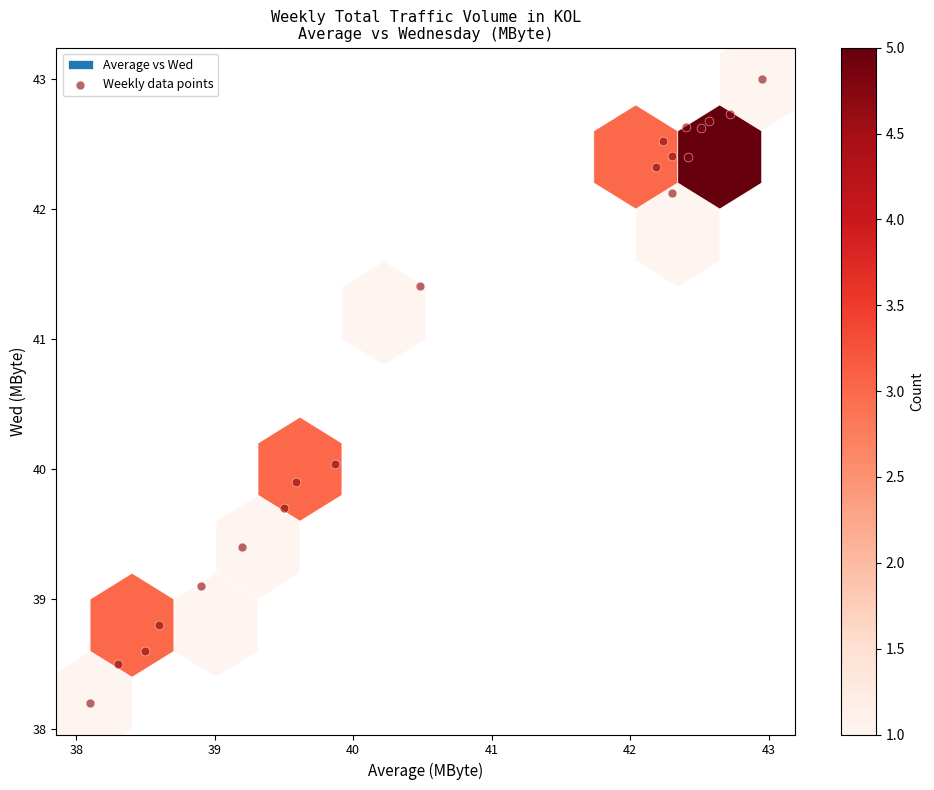

What is the range of Y values (max minus min)?

4.8